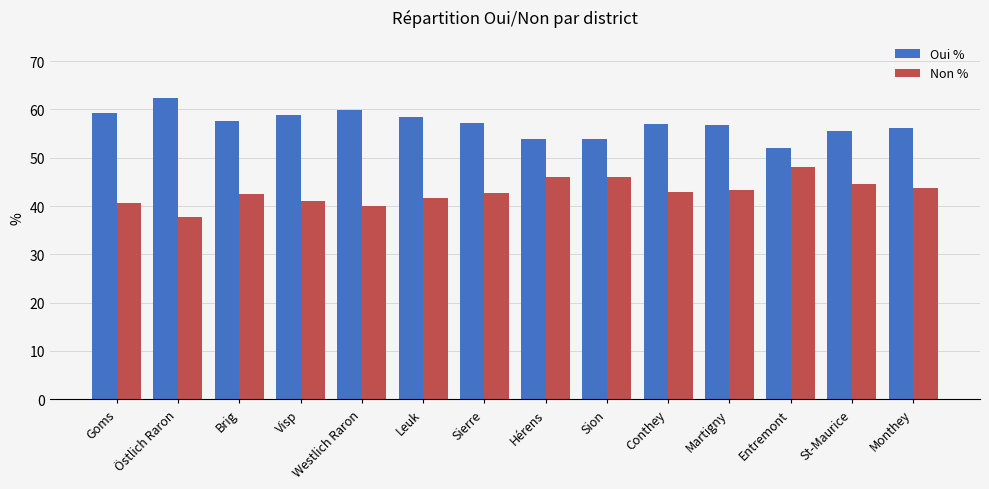

At Monthey, list the series in order from smallest to largest.

Non %, Oui %